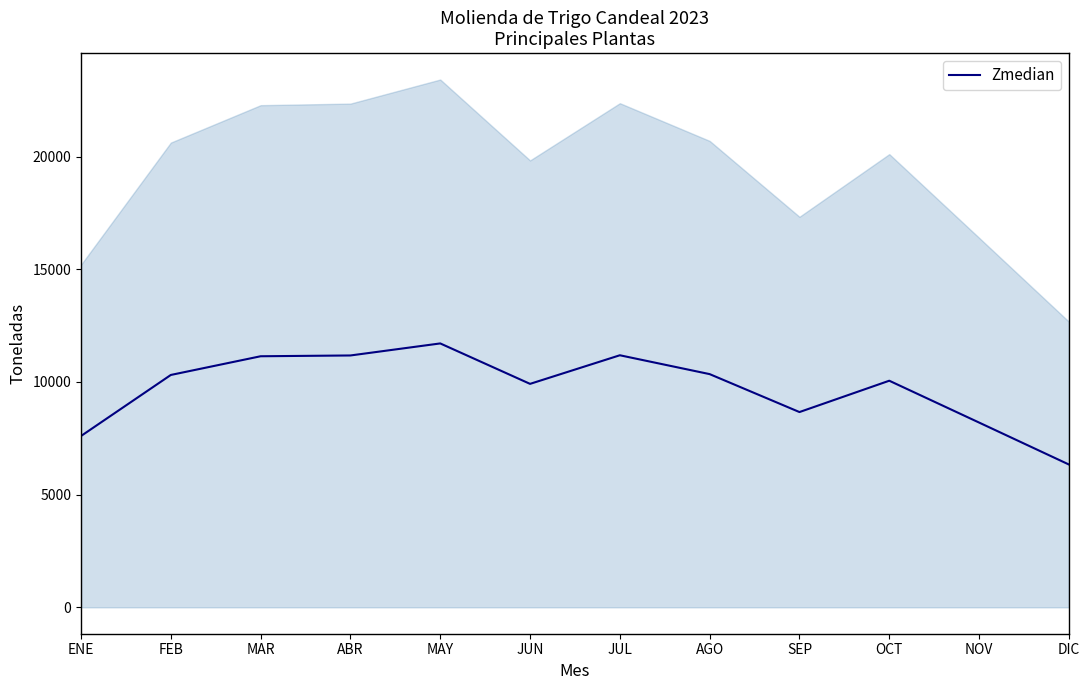

The chart shows a value of 10346.0 at AGO. True or false?

True